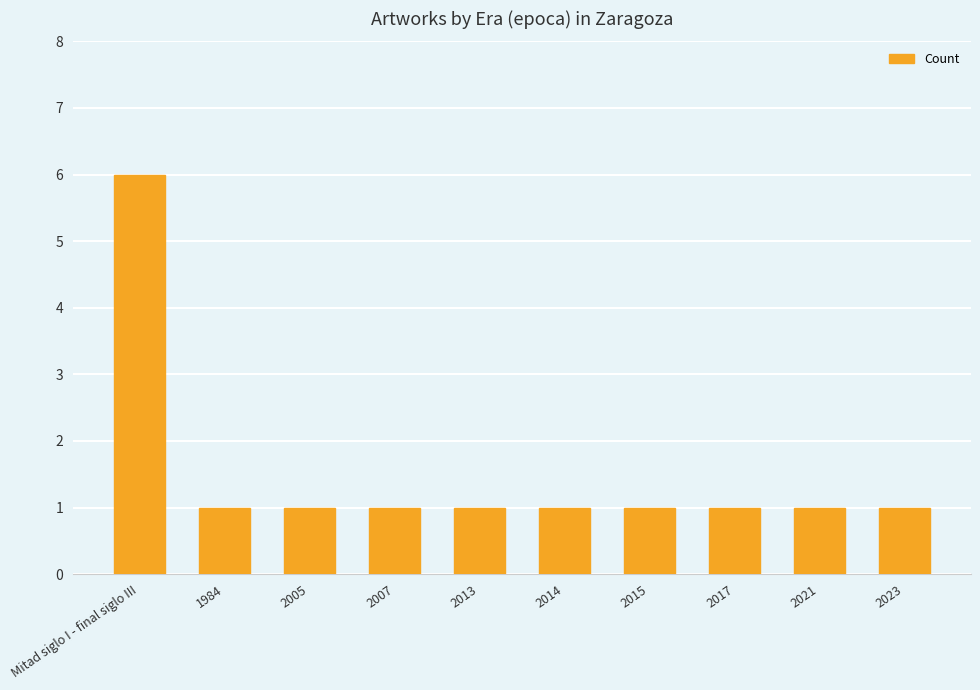

Is it true that the value at 2007 is 0?

False